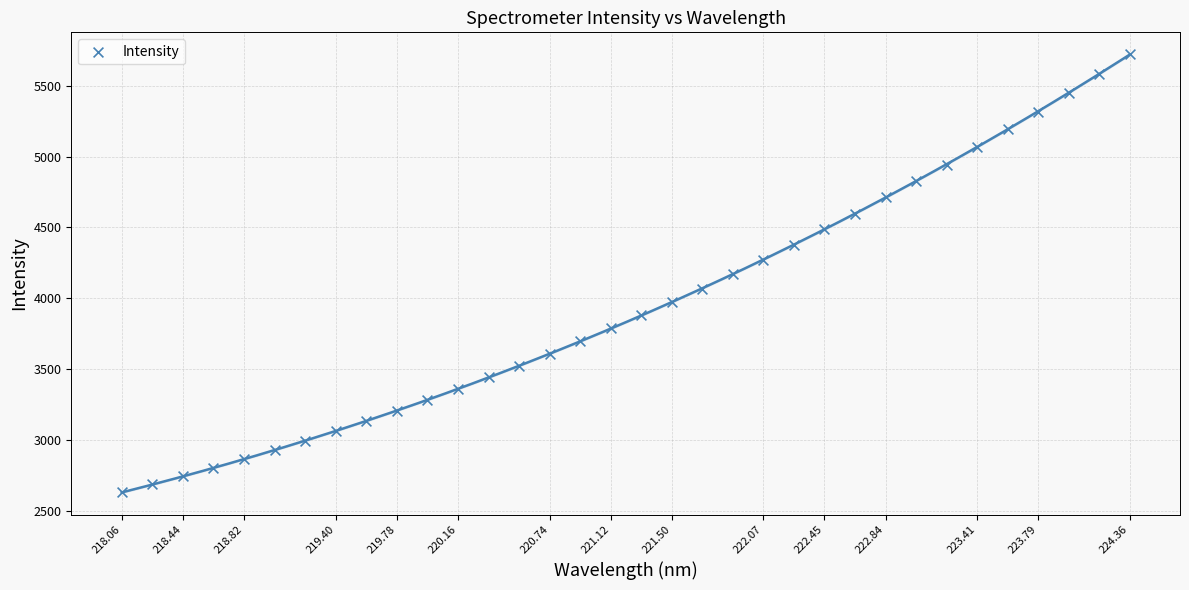

What is the range of X values (max minus min)?

6.3